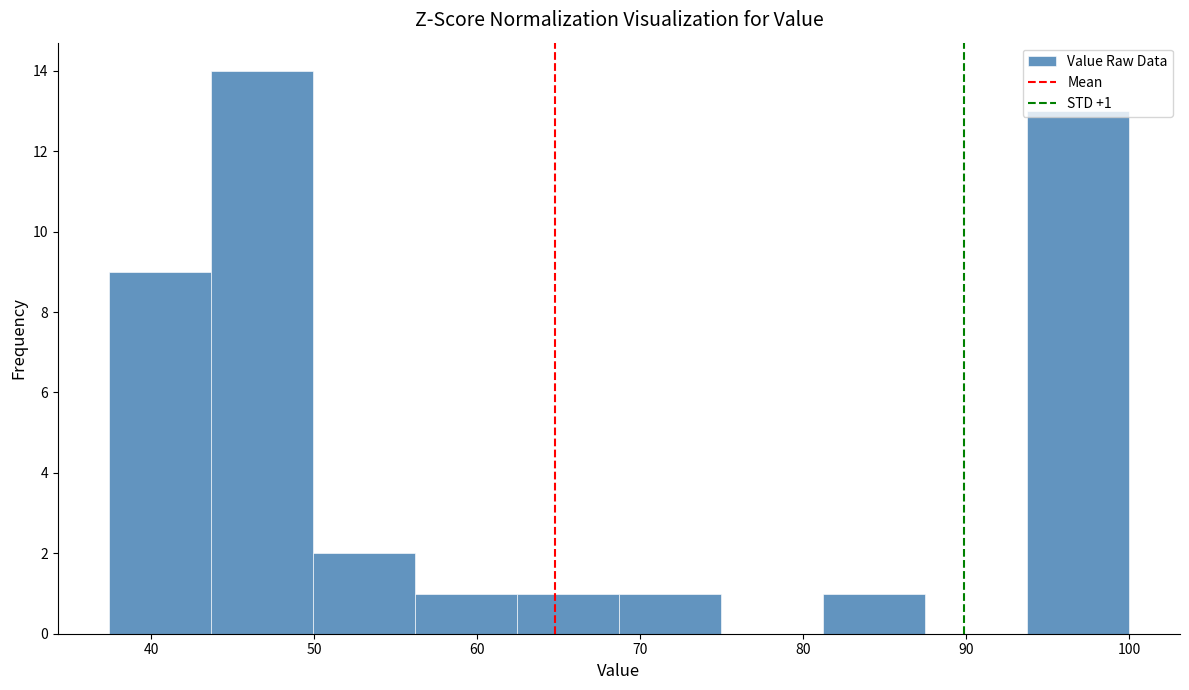

Over which range of the x-axis is the bar tallest?

44 to 50